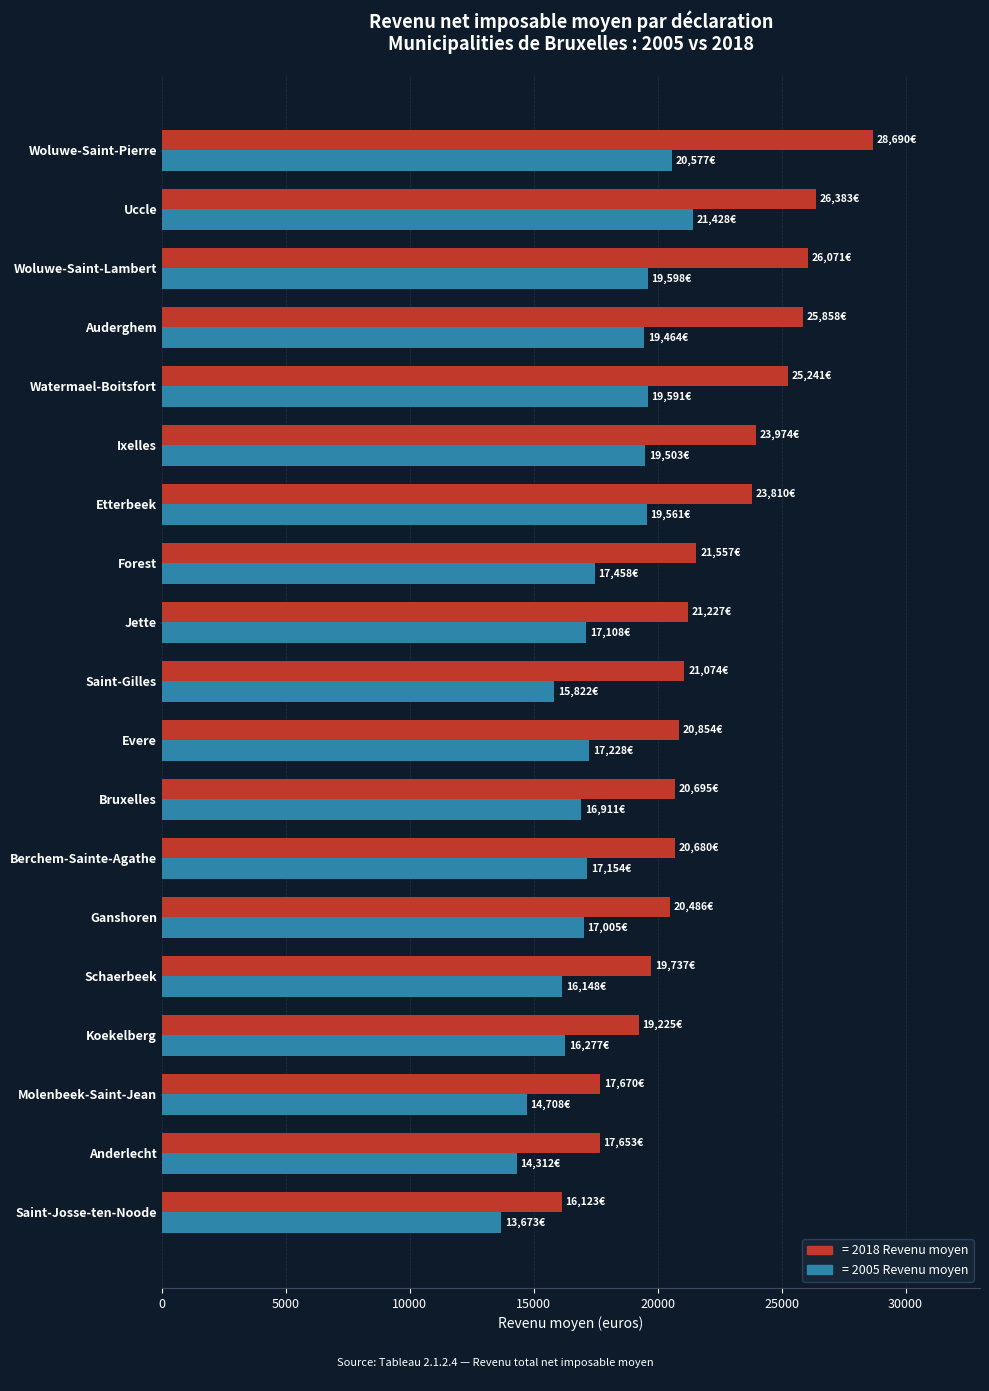

At which category is the sum across all series the highest?

Woluwe-Saint-Pierre